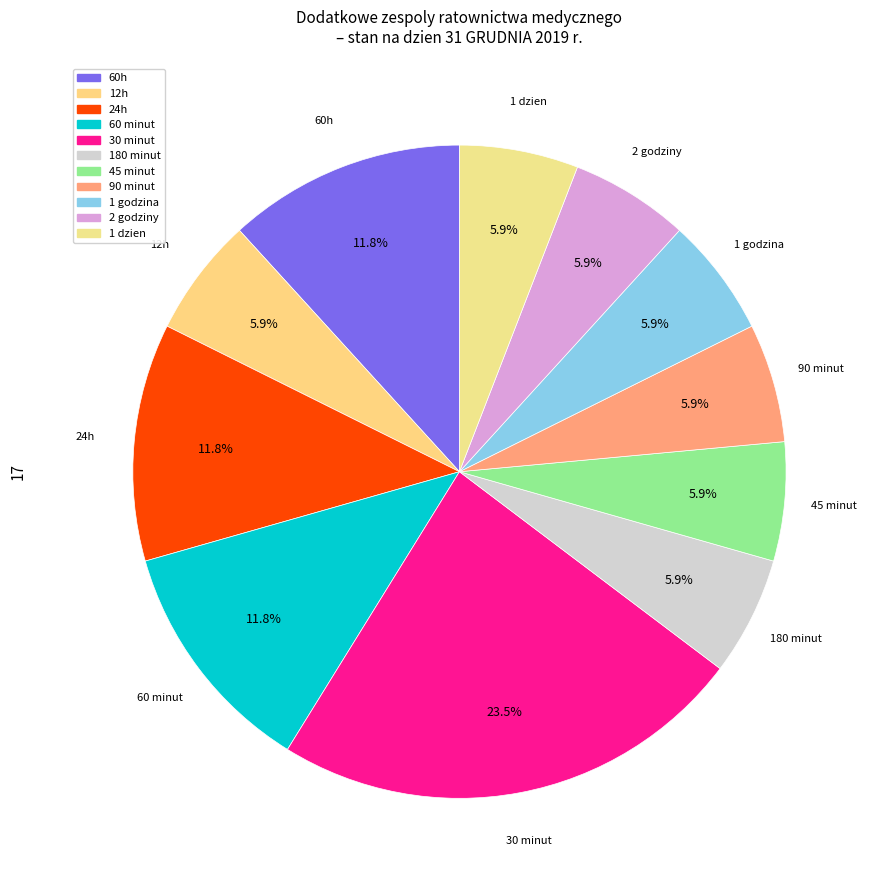

Count the number of slices in the pie.

11